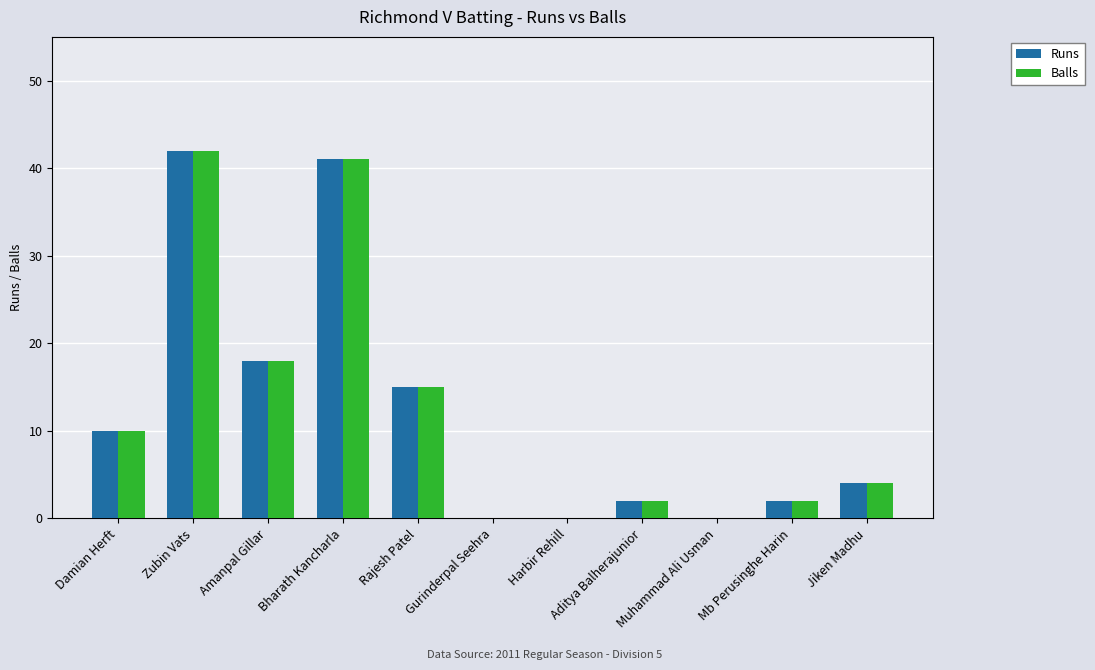

Is it true that Runs equals 15 at Rajesh Patel?

True